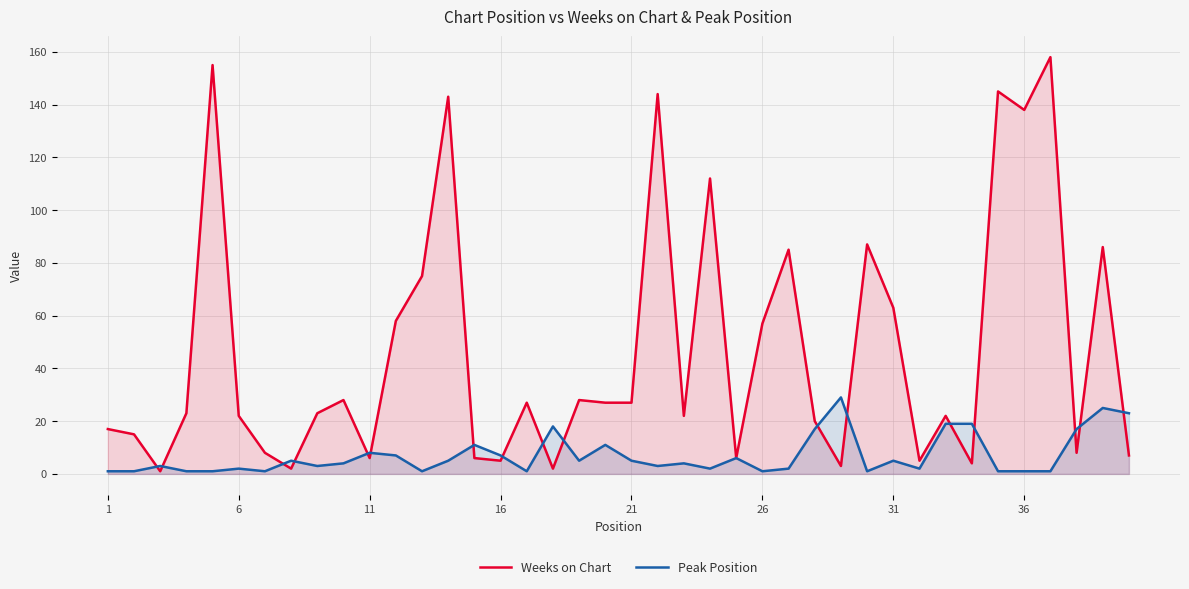

Reading right to left, what are all the values shown in this chart?

Weeks on Chart: 7	86	8	158	138	145	4	22	5	63	87	3	20	85	57	6	112	22	144	27	27	28	2	27	5	6	143	75	58	6	28	23	2	8	22	155	23	1	15	17
Peak Position: 23	25	17	1	1	1	19	19	2	5	1	29	17	2	1	6	2	4	3	5	11	5	18	1	7	11	5	1	7	8	4	3	5	1	2	1	1	3	1	1